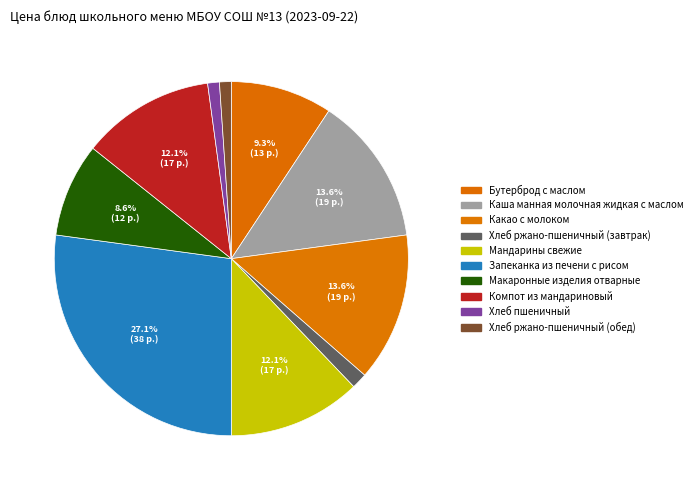

What is the largest slice in the pie chart?

Запеканка из печени с рисом